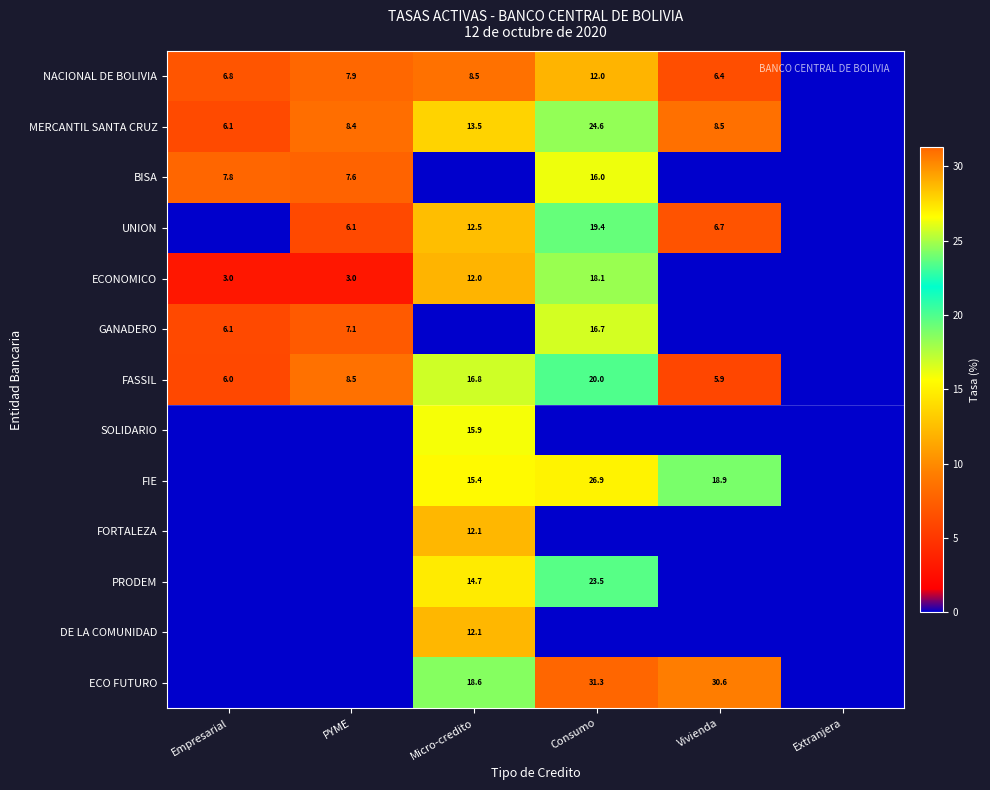

The PRODEM series shows 10.2 at Micro-credito. True or false?

False